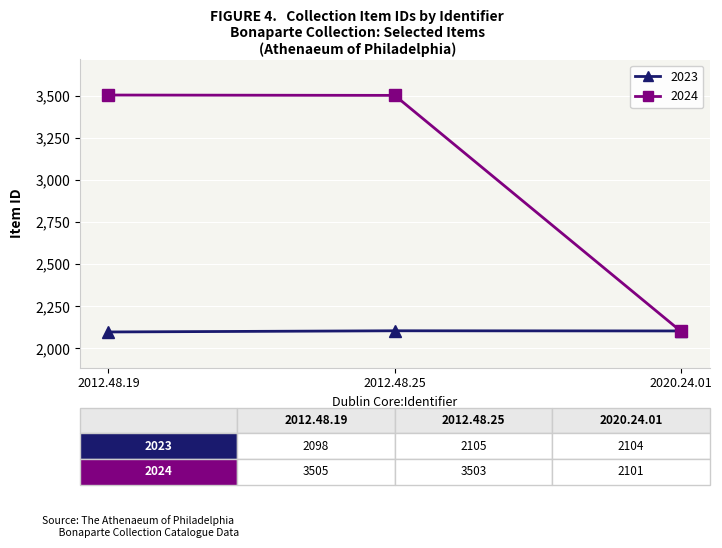

What is the average value of the 2024 series?

3036